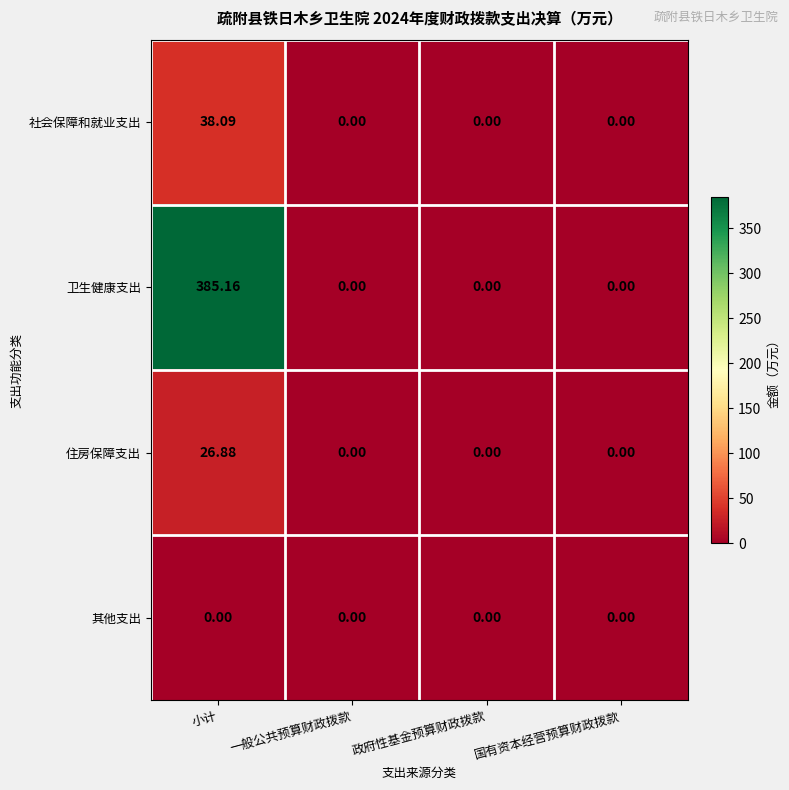

How many series are shown in this chart?

4